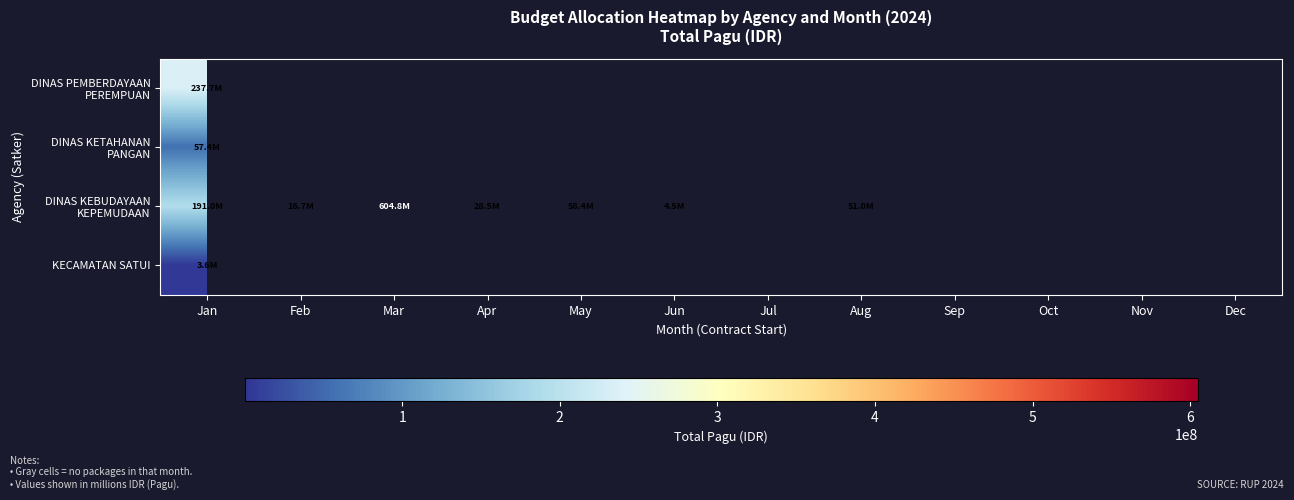

Between Apr and Jun, which is larger?

Apr